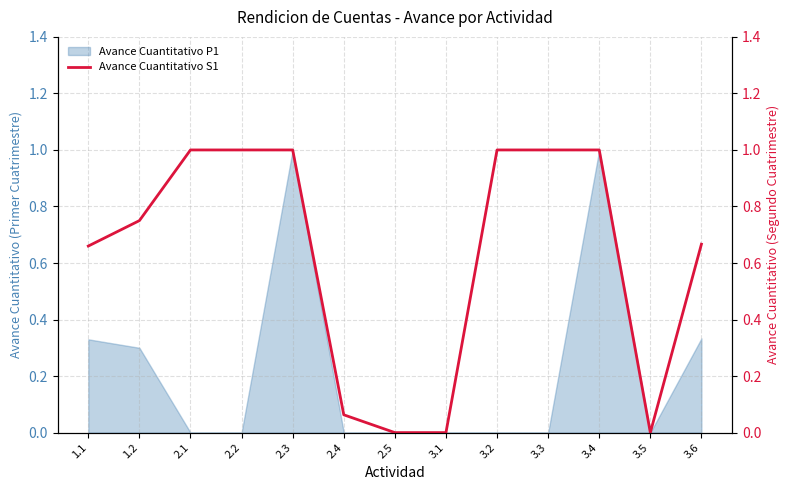

Where is the data nearest to the value 0?

2.5